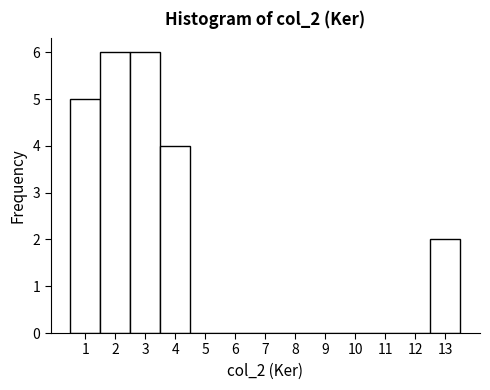

How tall is the bar that spans 0.5 to 1.5 on the x-axis? The values are not printed on the chart, so give them approximately, as read against the axis.

5